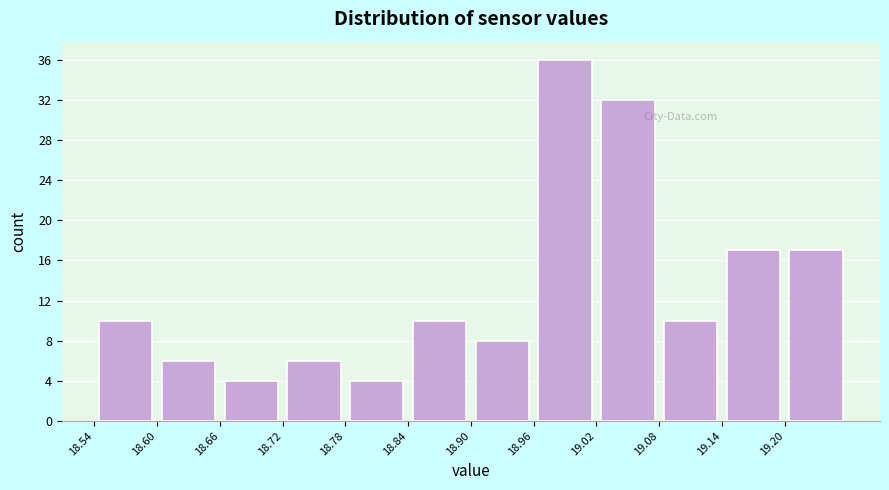

Reading left to right, transcribe this chart: for each bar, give the range it covers on the x-axis and its height. The values are not printed on the chart, so give them approximately, as read against the axis.

18.54 to 18.60: 10
18.60 to 18.66: 6
18.66 to 18.72: 4
18.72 to 18.78: 6
18.78 to 18.84: 4
18.84 to 18.90: 10
18.90 to 18.96: 8
18.96 to 19.02: 36
19.02 to 19.08: 32
19.08 to 19.14: 10
19.14 to 19.20: 17
19.20 to 19.26: 17